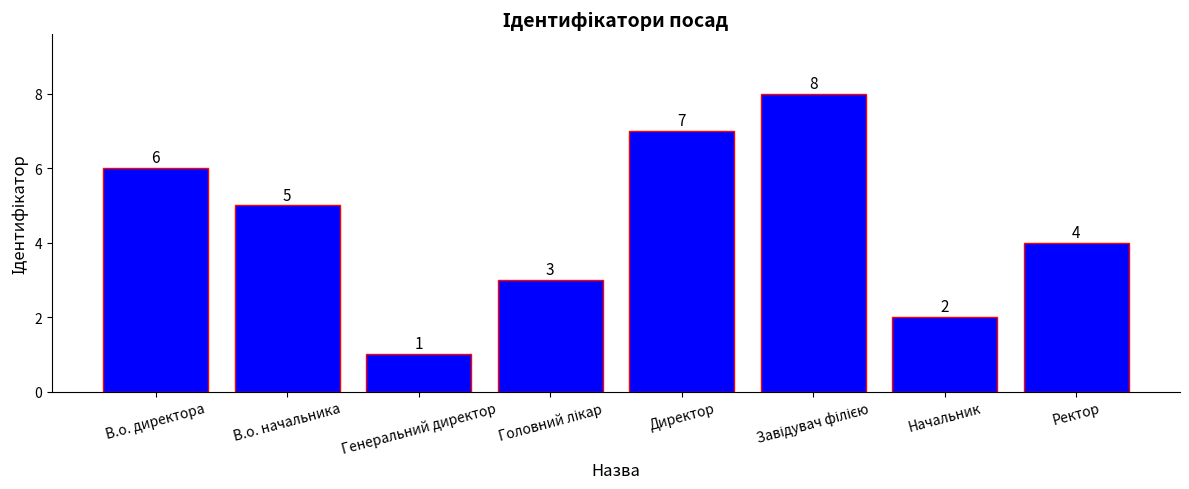

The value at В.о. директора is 10. True or false?

False